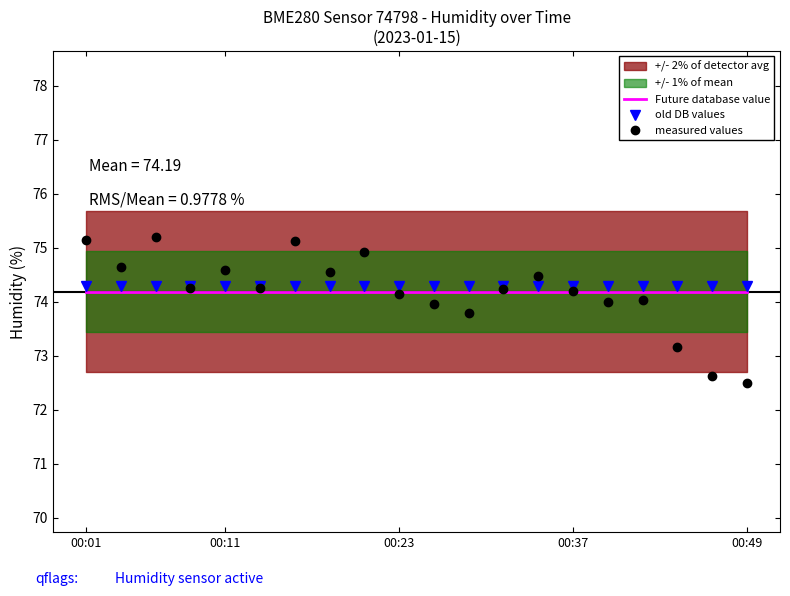

Does the chart have visible grid lines?

No